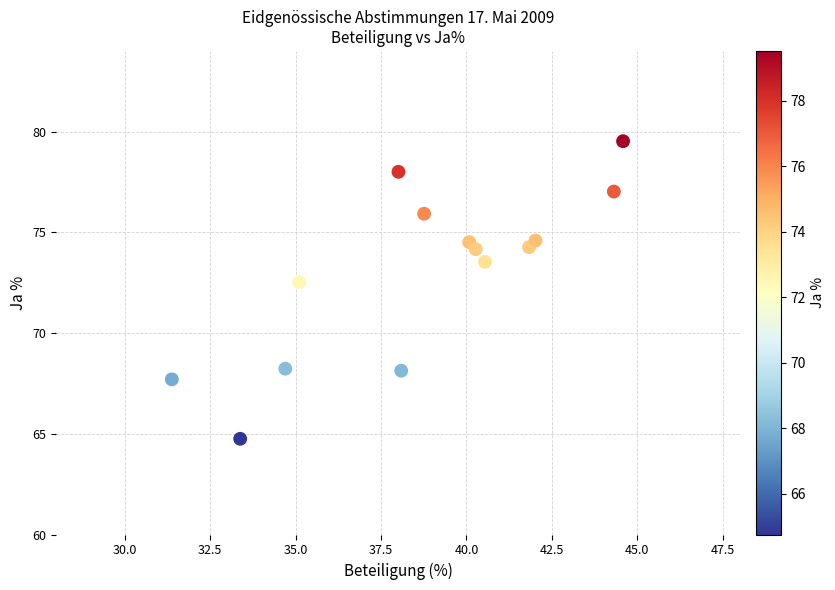

What is the range of X values (max minus min)?

13.2